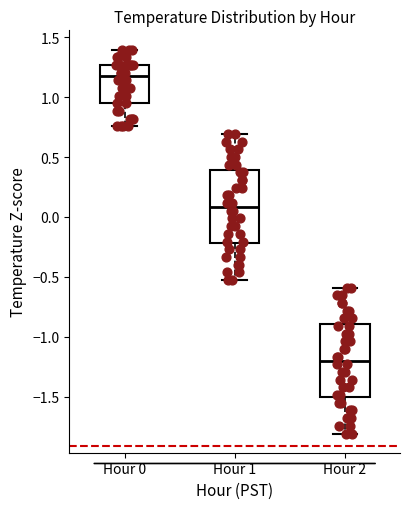

Reading left to right, transcribe this box plot: for each box, give where its median line is, the range the box spans, and where its two whiskers end, as read against the y-axis. The values are not printed on the chart, so give them approximately, as read against the axis.

Hour 0: median 1.15, box 0.95 to 1.25, whiskers 0.75 to 1.40
Hour 1: median 0.10, box -0.20 to 0.40, whiskers -0.55 to 0.70
Hour 2: median -1.20, box -1.50 to -0.90, whiskers -1.80 to -0.60